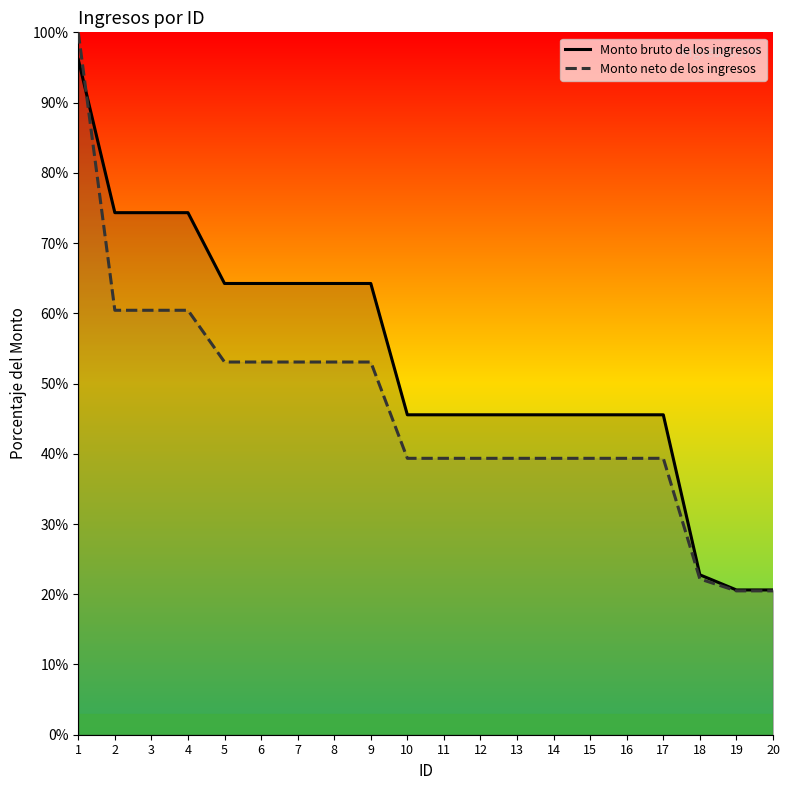

What is the sum of all Monto neto de los ingresos values?

924.5